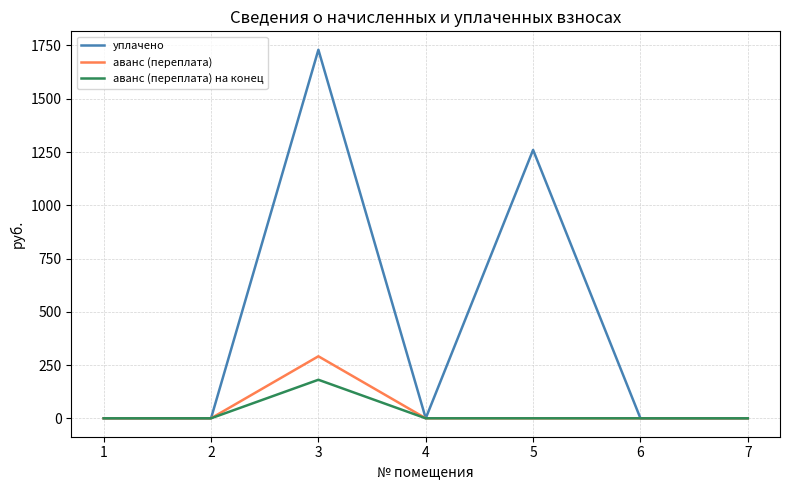

Reading right to left, list all the values displayed in this chart.

уплачено: 0.0	0.0	1259.8	0.0	1730.0	0.0	0.0
аванс (переплата): 0.0	0.0	0.0	0.0	291.1	0.0	0.0
аванс (переплата) на конец: 0.0	0.0	0.0	0.0	180.9	0.0	0.0